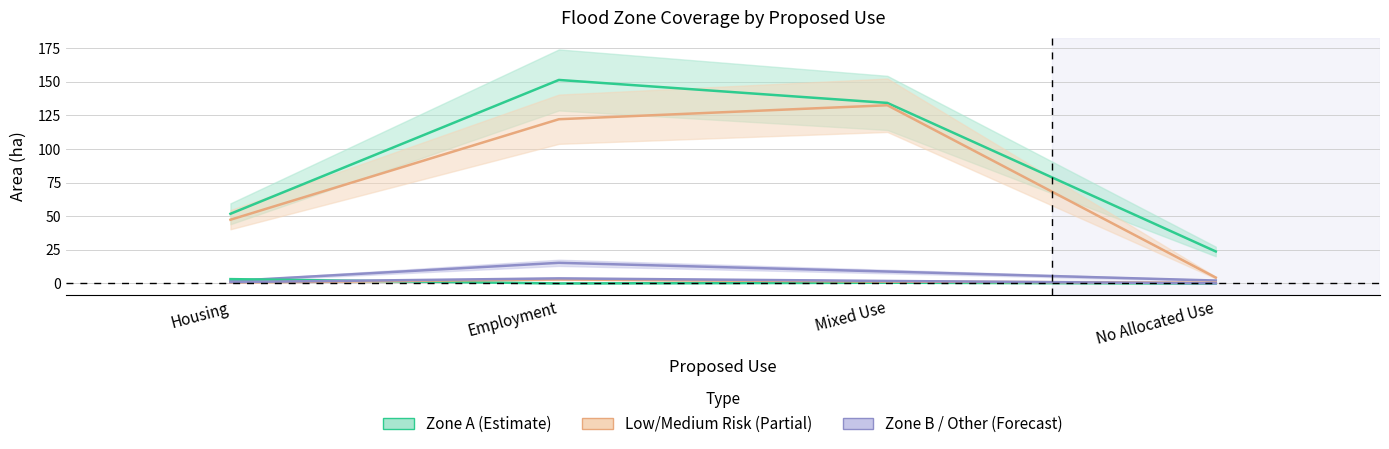

What is the difference between the second highest and minimum values in the Zone B Area series?

0.5